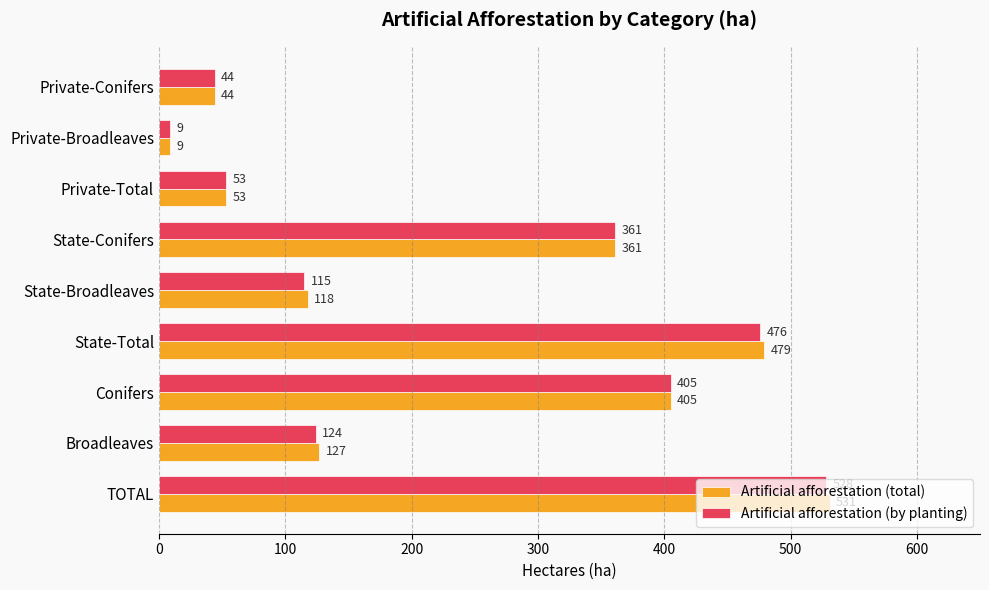

What is the average value of the Artificial afforestation (by planting) series?

235